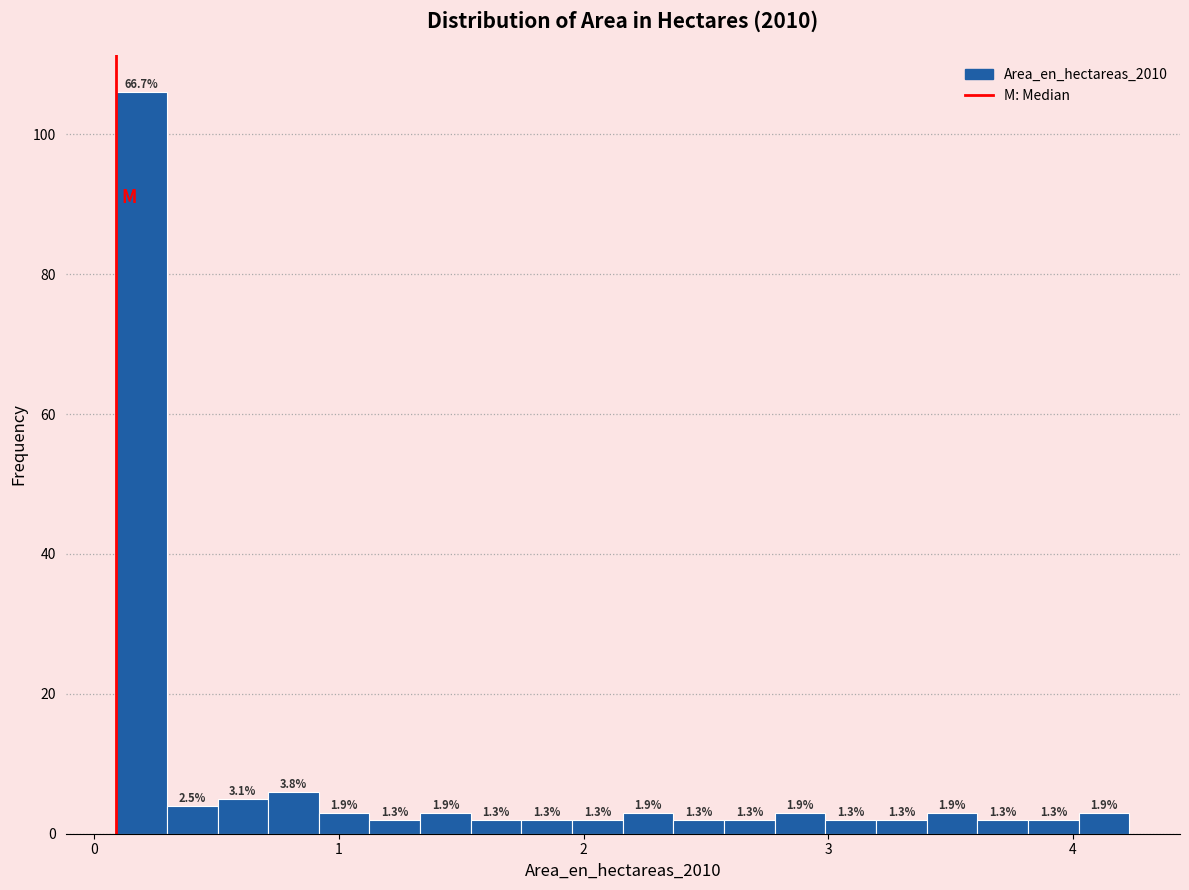

Read against the x-axis, roughly where is the centre of the tallest bar?

0.2